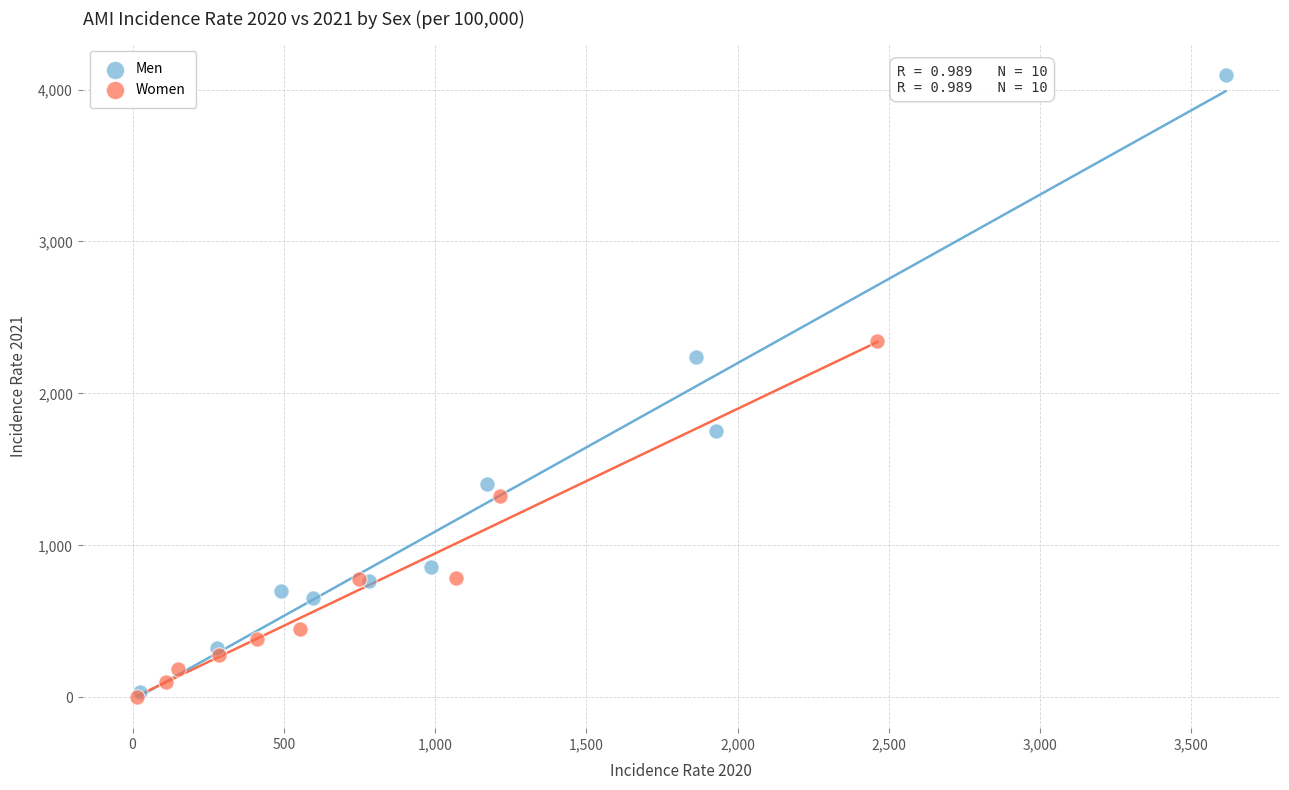

Which series contains the highest Y value?

Men